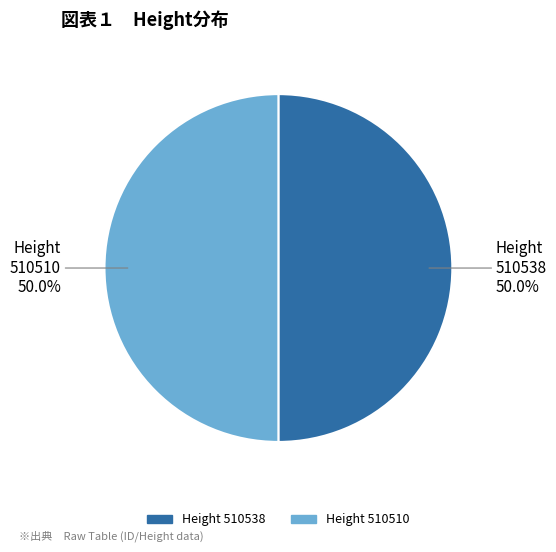

Which slice is the largest?

510538